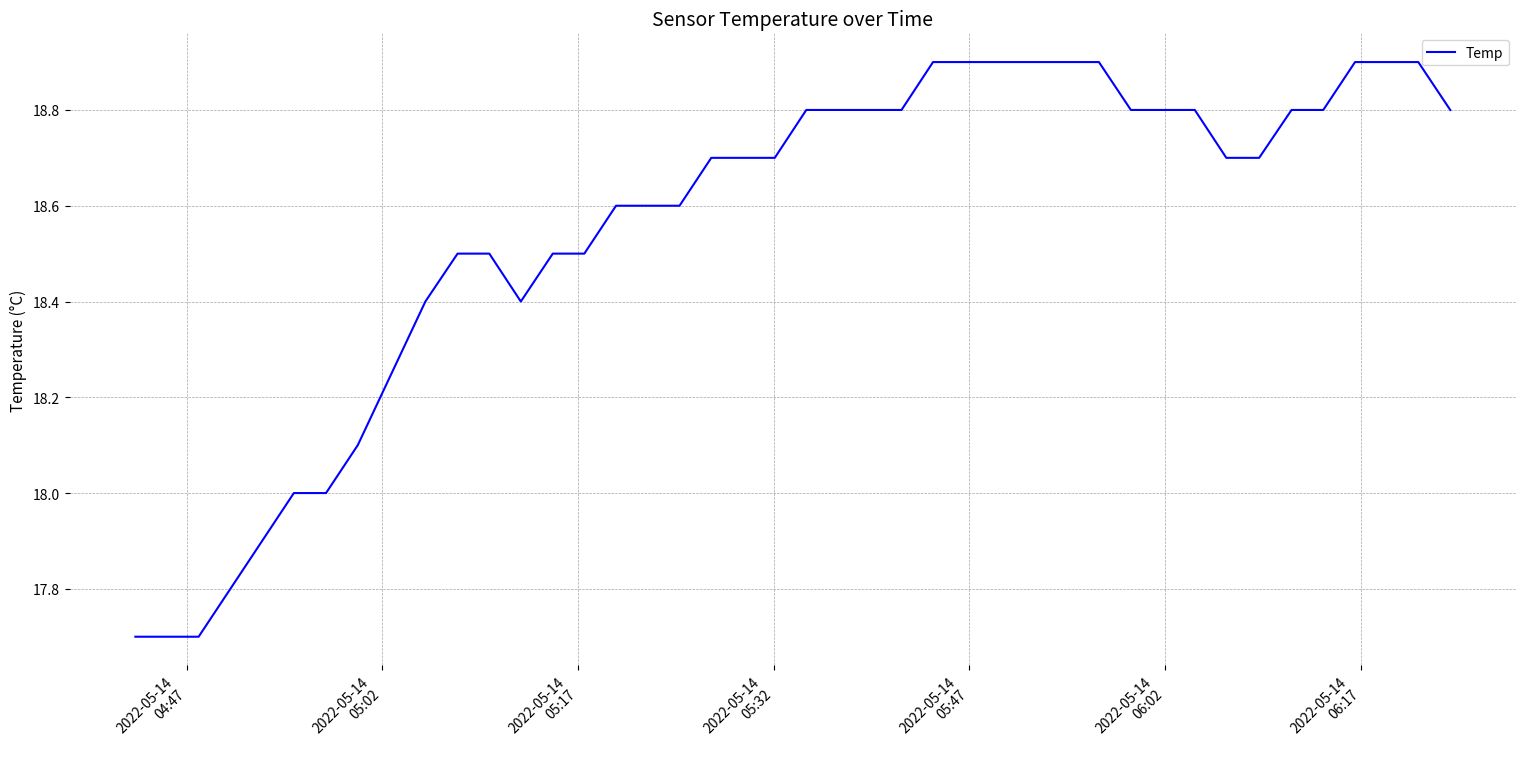

What is the greatest value displayed?

18.9